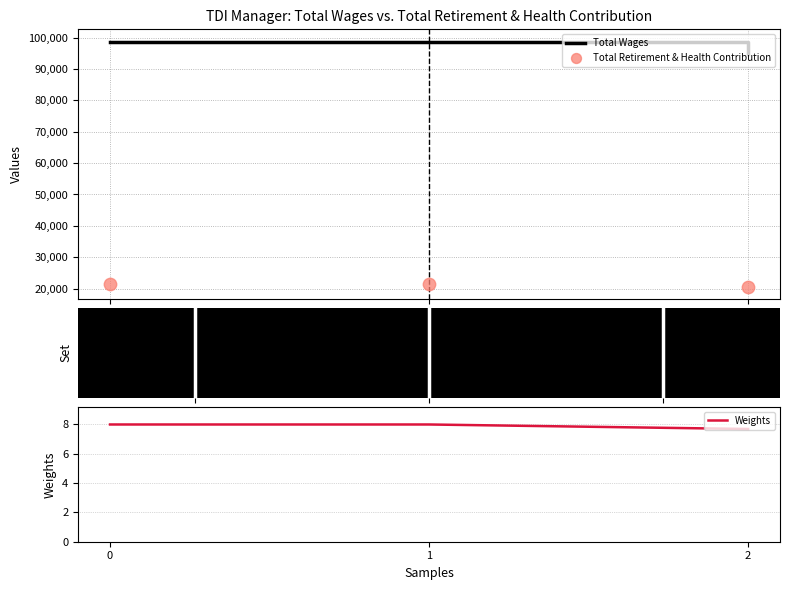

Which series reaches the minimum Y coordinate?

Weights